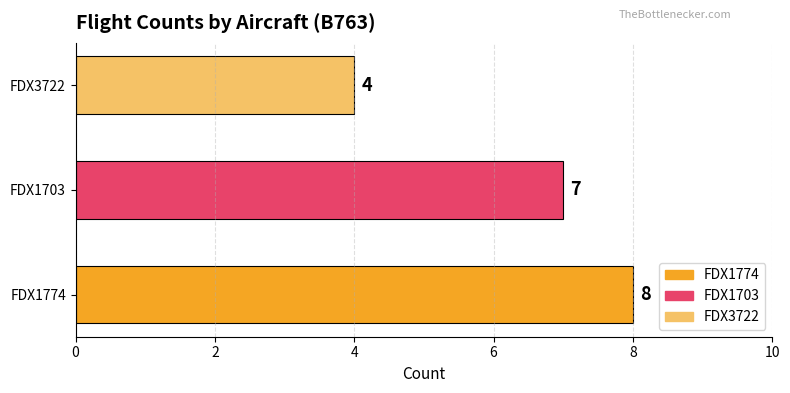

What is the minimum value shown in the chart?

4